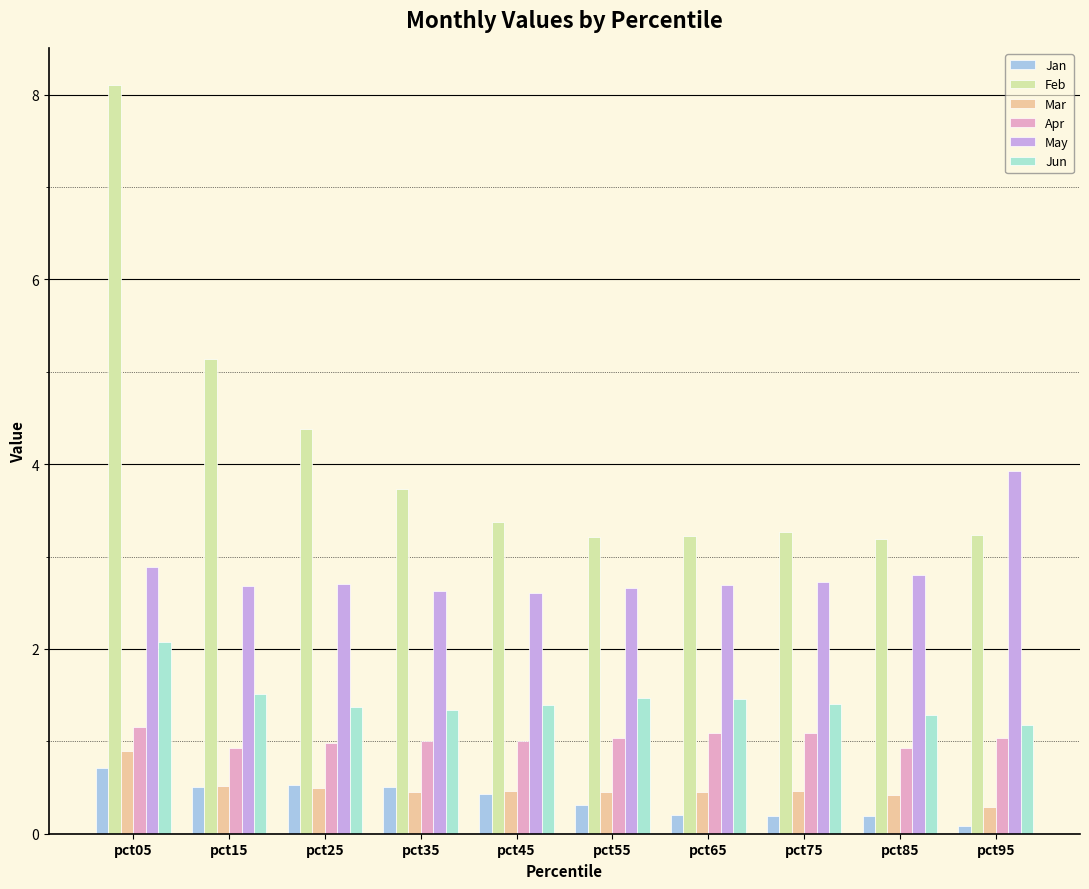

Rank the series at pct25 from lowest to highest value.

Mar, Jan, Apr, Jun, May, Feb